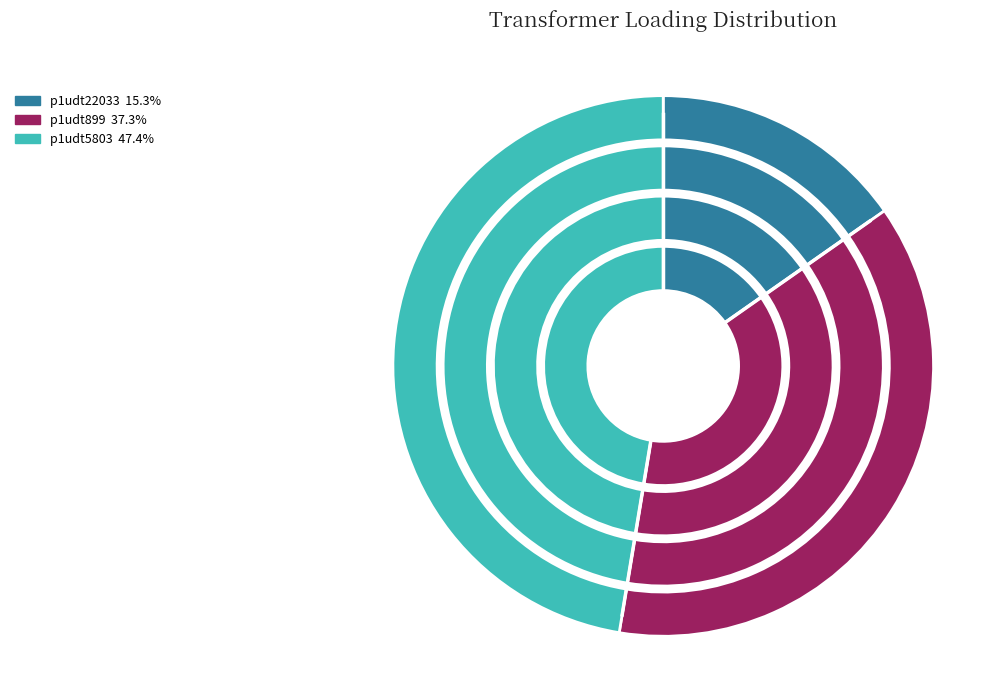

Rank the categories by value from highest to lowest.

p1udt5803, p1udt899, p1udt22033